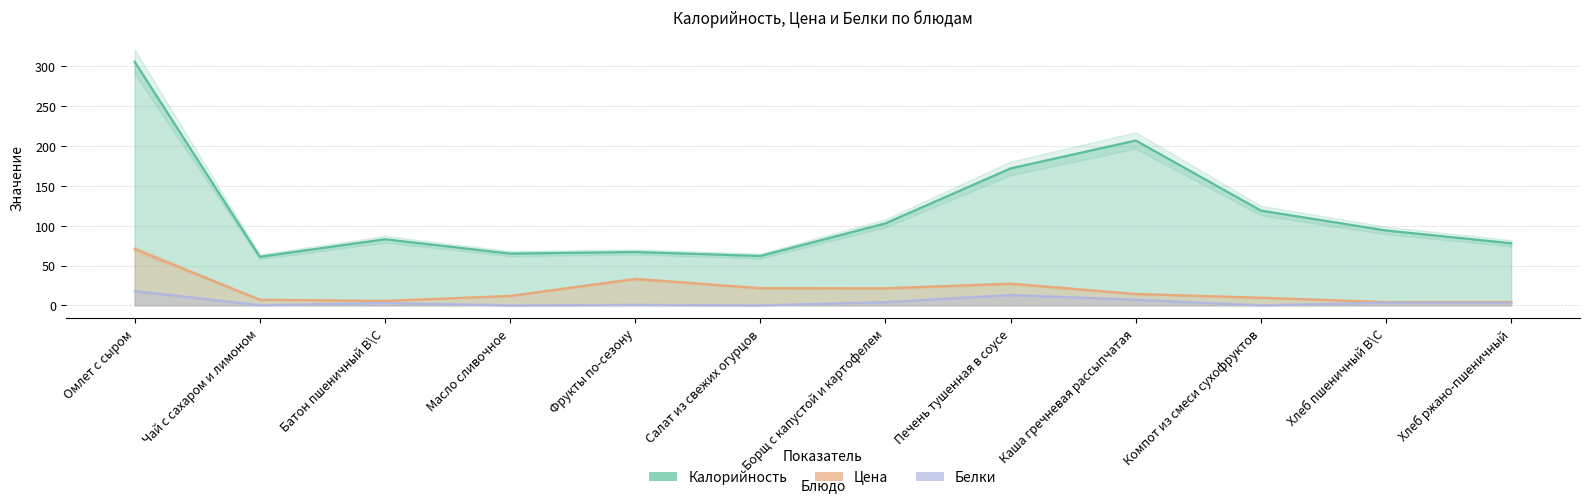

What is the average value of the Белки series?

4.4